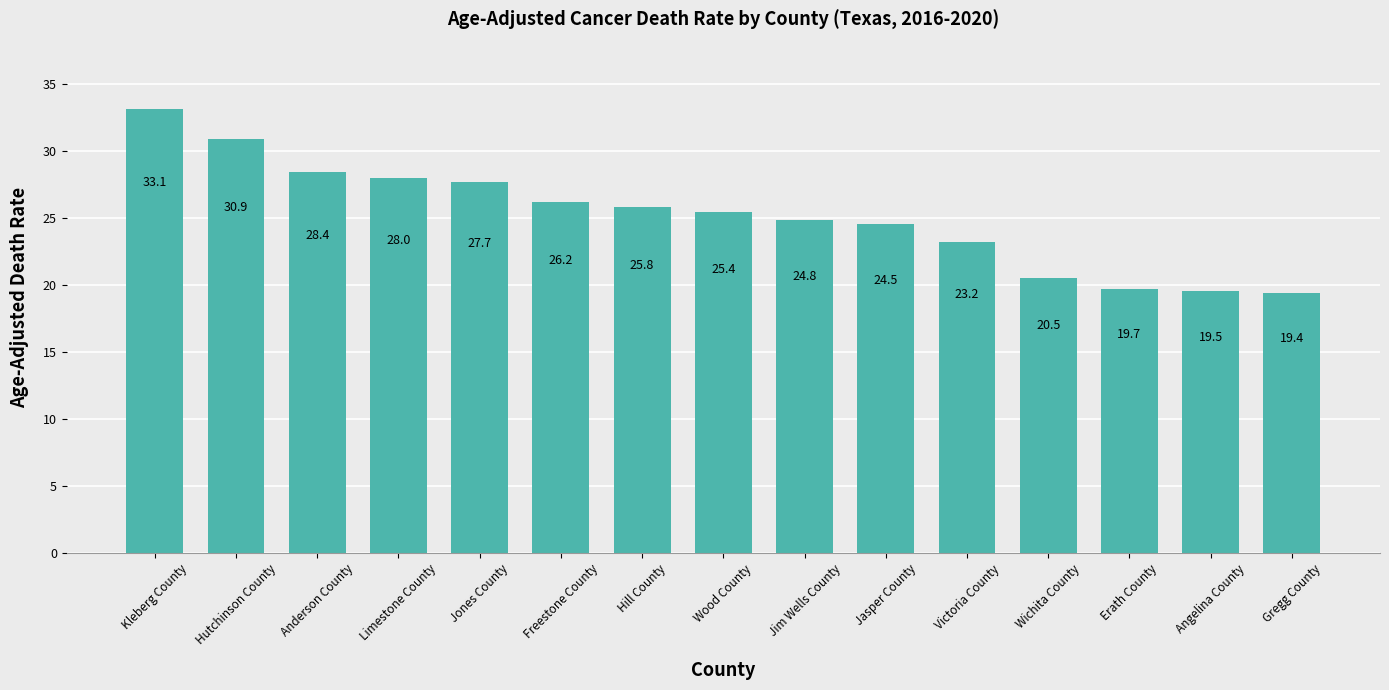

What is the value of the 5th bar from the left?

27.7